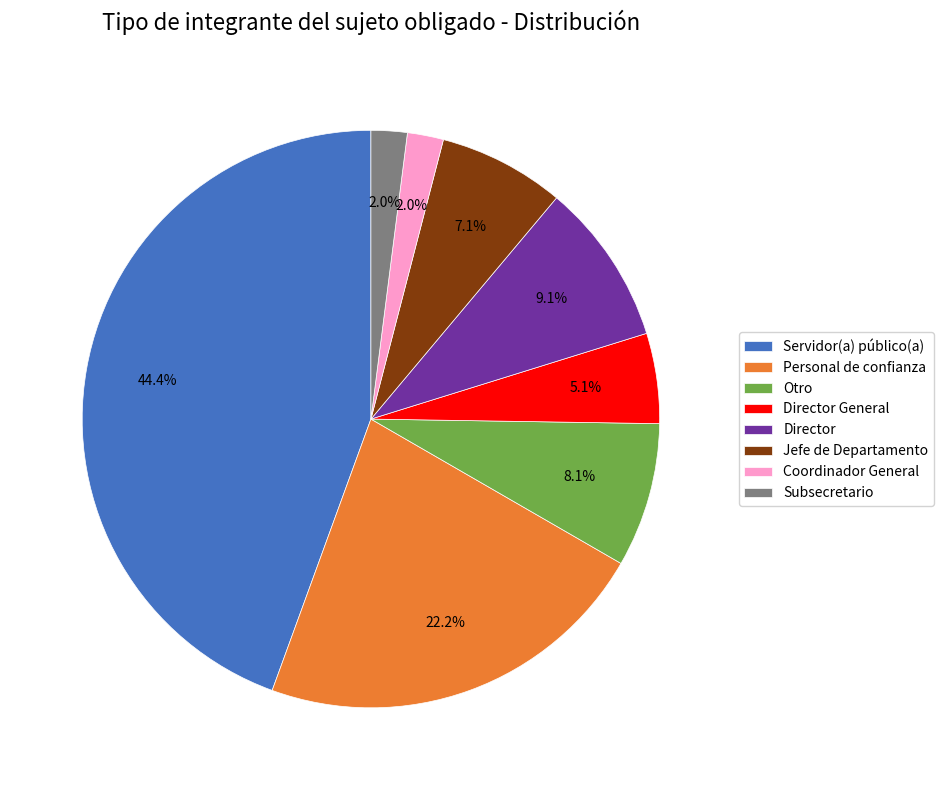

What is the ratio of the value at Director to the value at Director General?

1.8